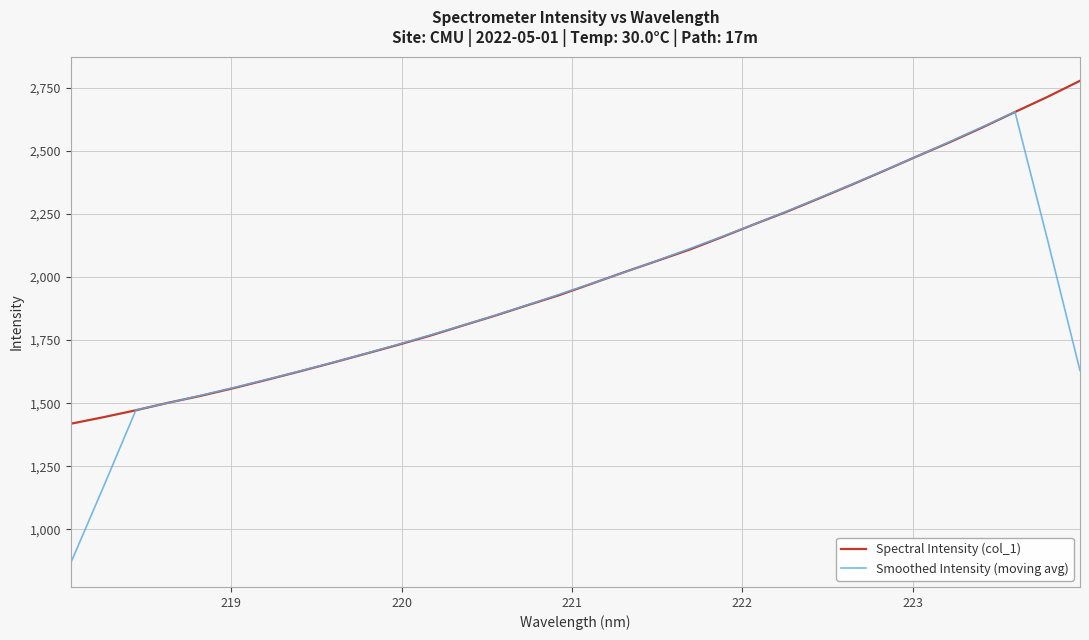

What is the highest value of the Smoothed Intensity (moving avg) series?

2654.8